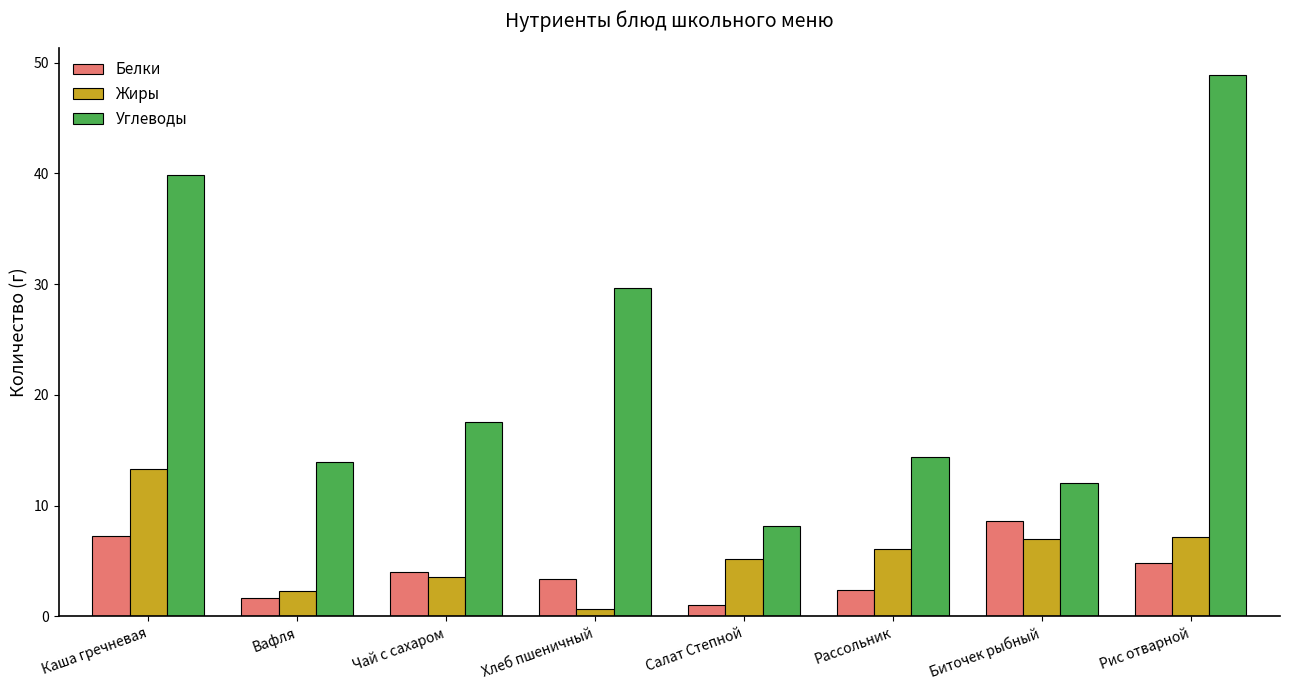

At how many categories does at least one series exceed 26?

3